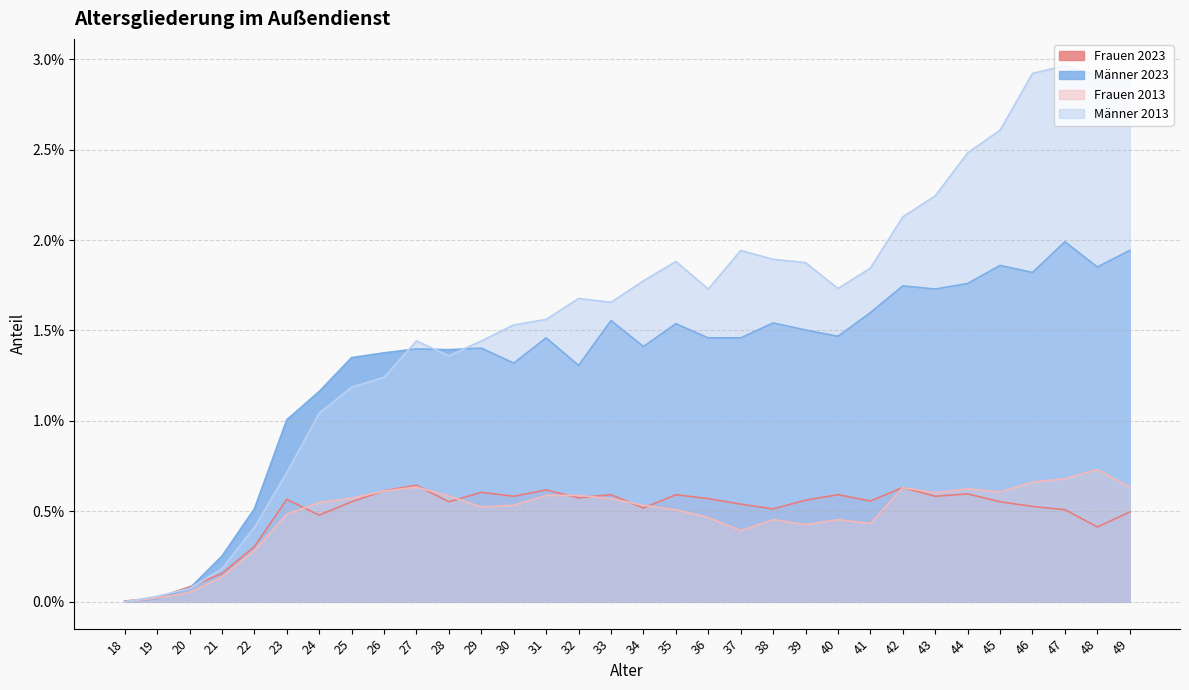

How many interior local valleys does the Frauen 2013 series have?

6